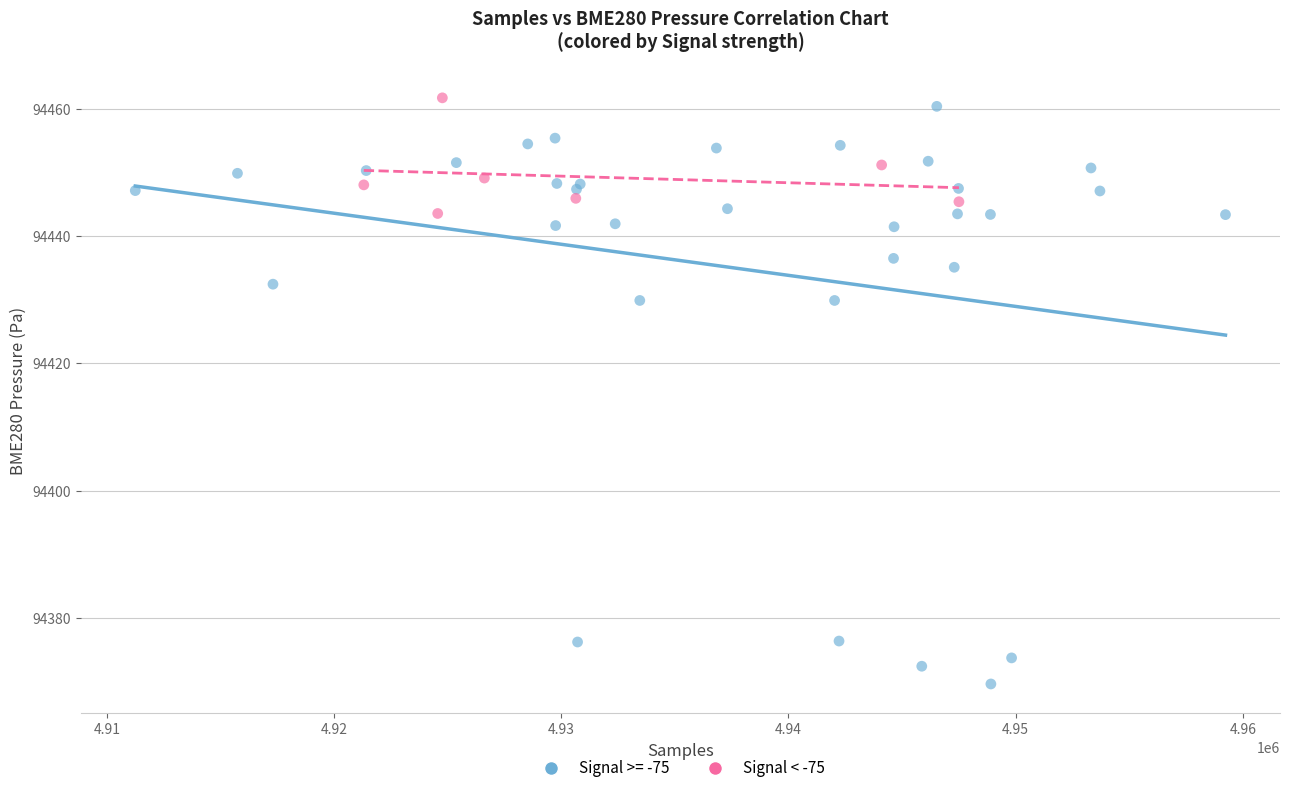

Which series reaches the minimum Y coordinate?

Signal >= -75